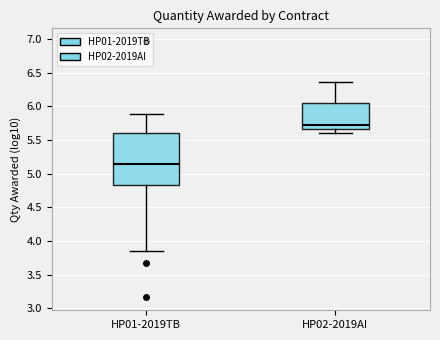

Reading left to right, transcribe this box plot: for each box, give where its median line is, the range the box spans, and where its two whiskers end, as read against the y-axis. The values are not printed on the chart, so give them approximately, as read against the axis.

HP01-2019TB: median 5.15, box 4.85 to 5.60, whiskers 3.85 to 5.90
HP02-2019AI: median 5.75, box 5.65 to 6.05, whiskers 5.60 to 6.35